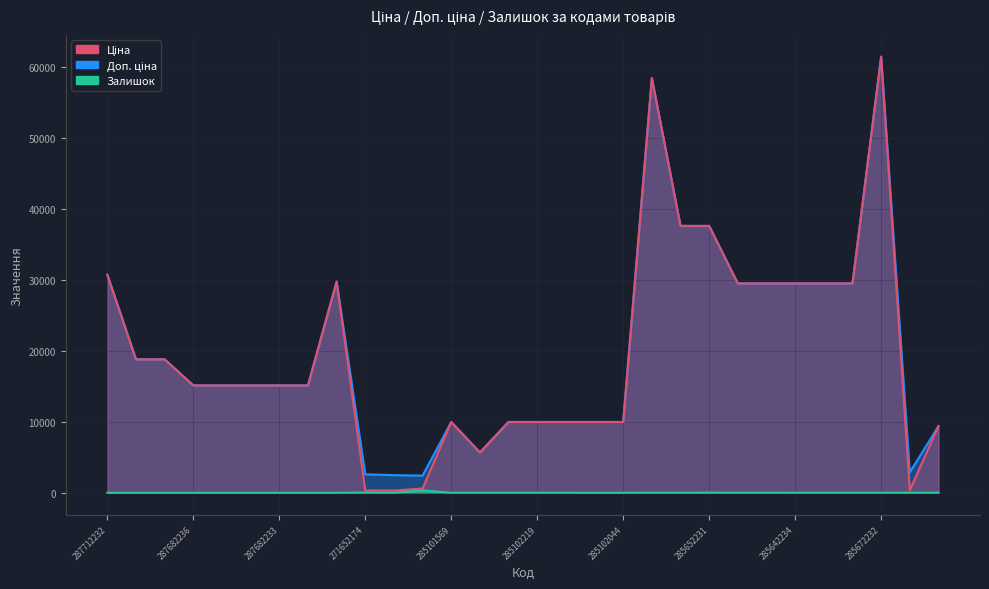

At how many categories does at least one series exceed 10111?

18